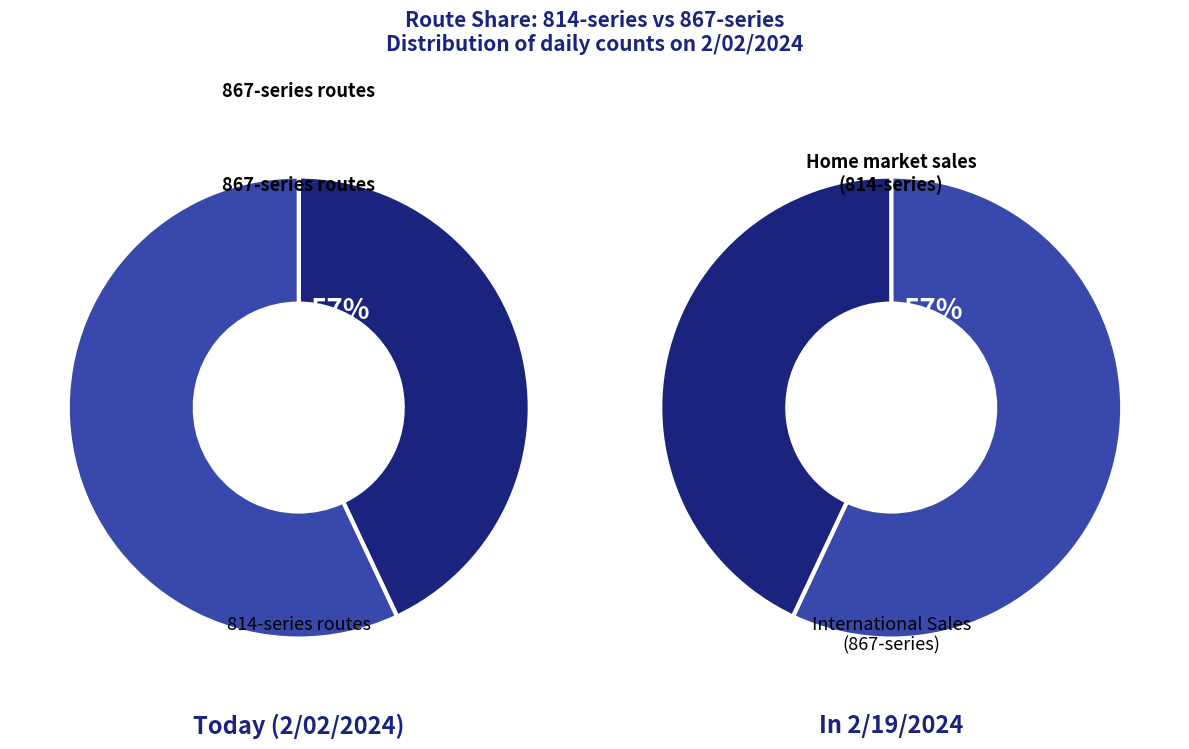

Does 814_20 account for over 50% of the chart?

No